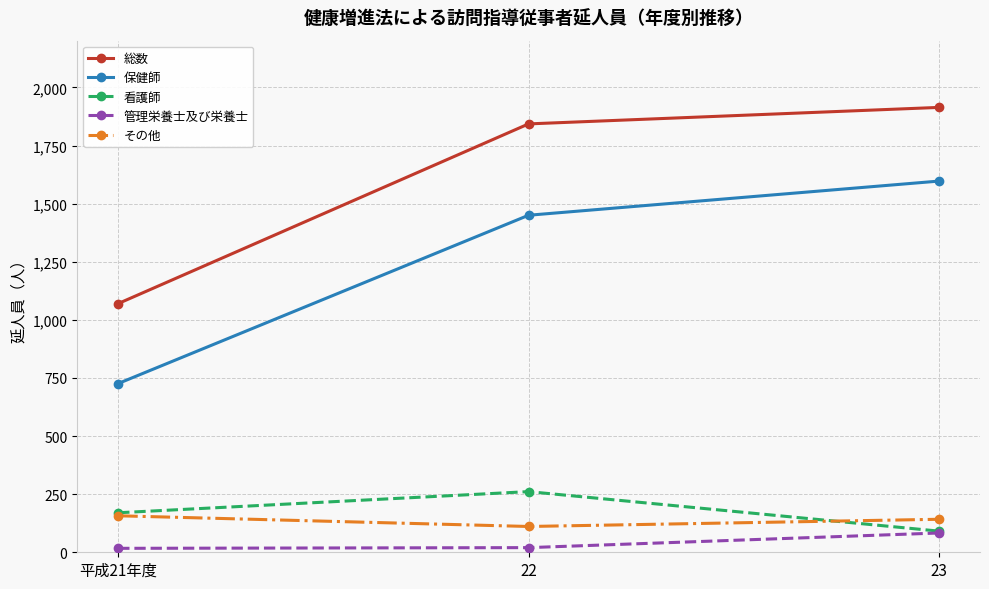

Which series changed the most between 平成21年度 and 23?

保健師